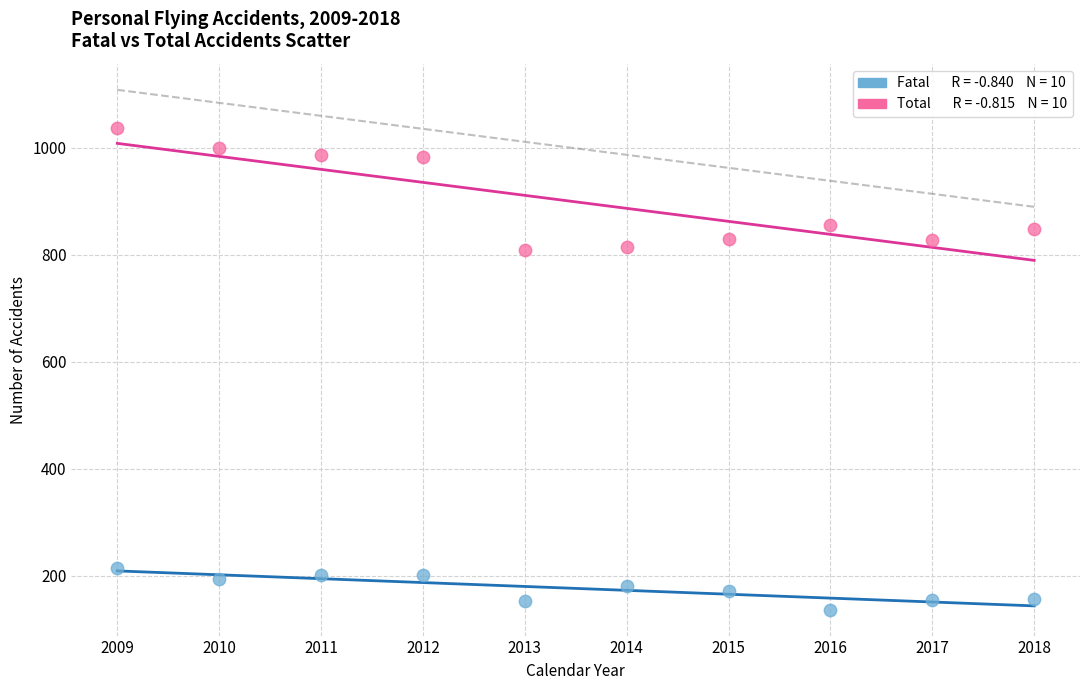

Across all data points, what is the range of Y values (max minus min)?

899